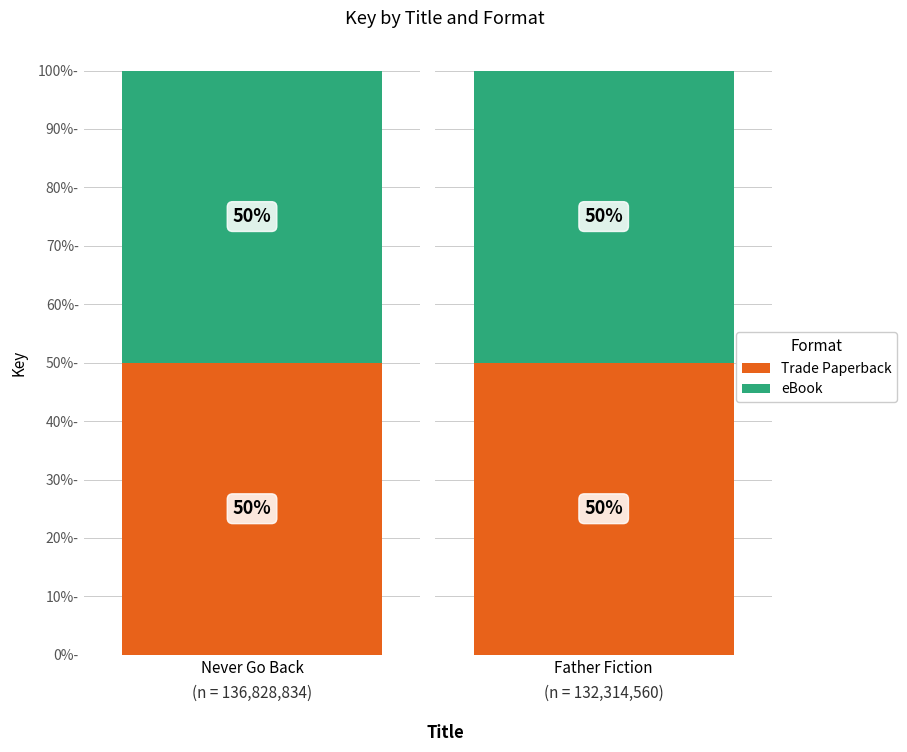

What is the sum of all Trade Paperback values?

134571697